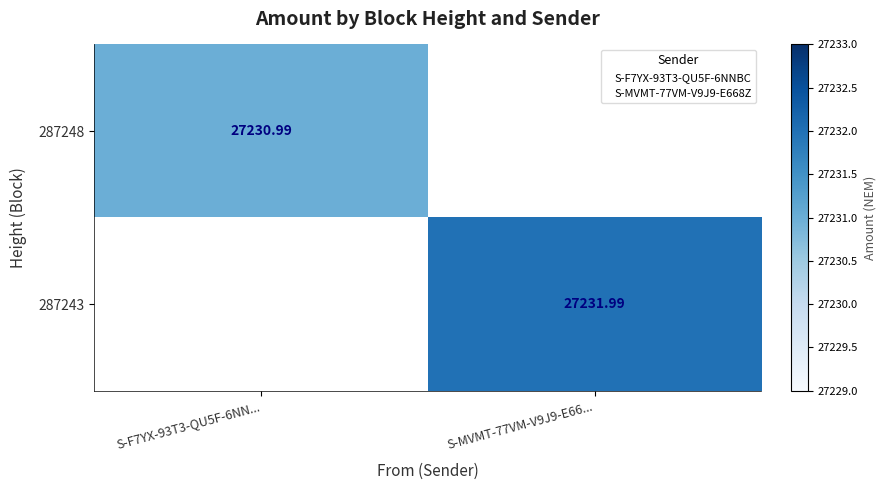

How many values in the 287243 series exceed 27231?

1